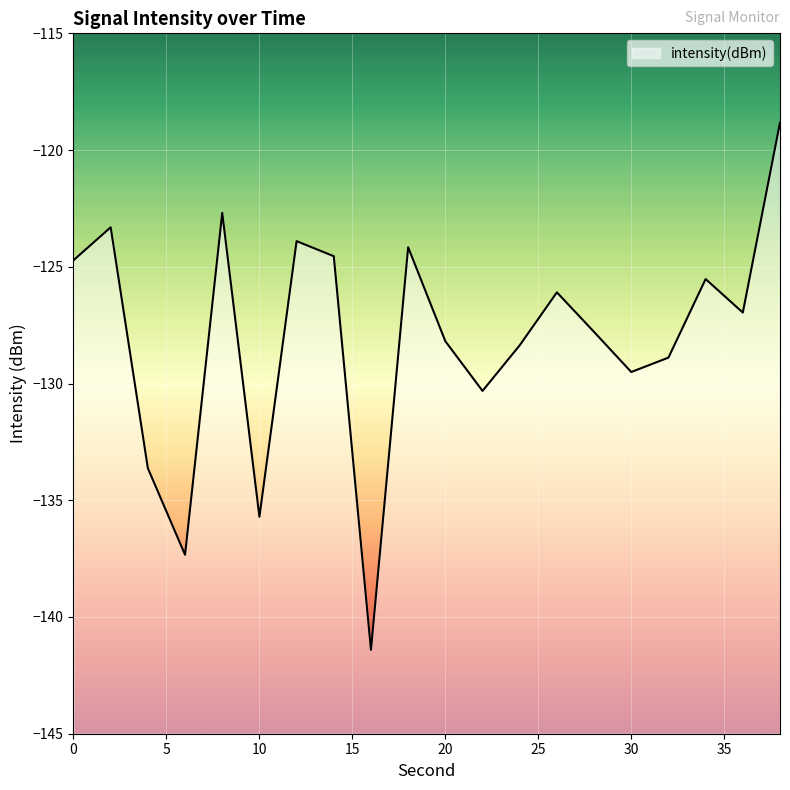

How many lines are shown in the chart?

1